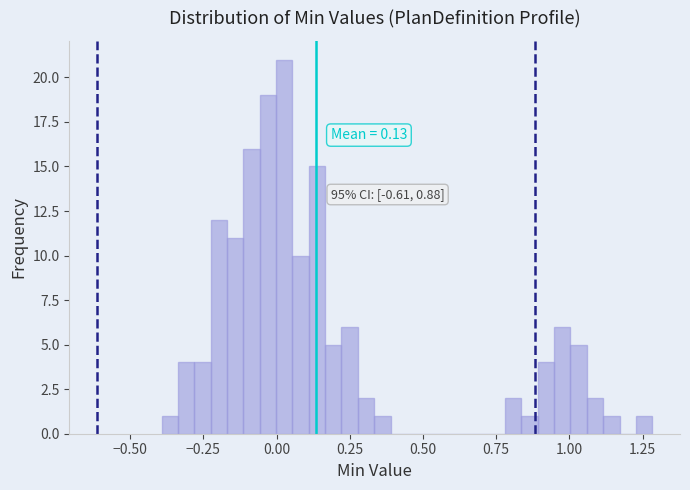

Around what value on the x-axis is the tallest bar? Give the approximate position of its centre, as read against the axis.

0.05